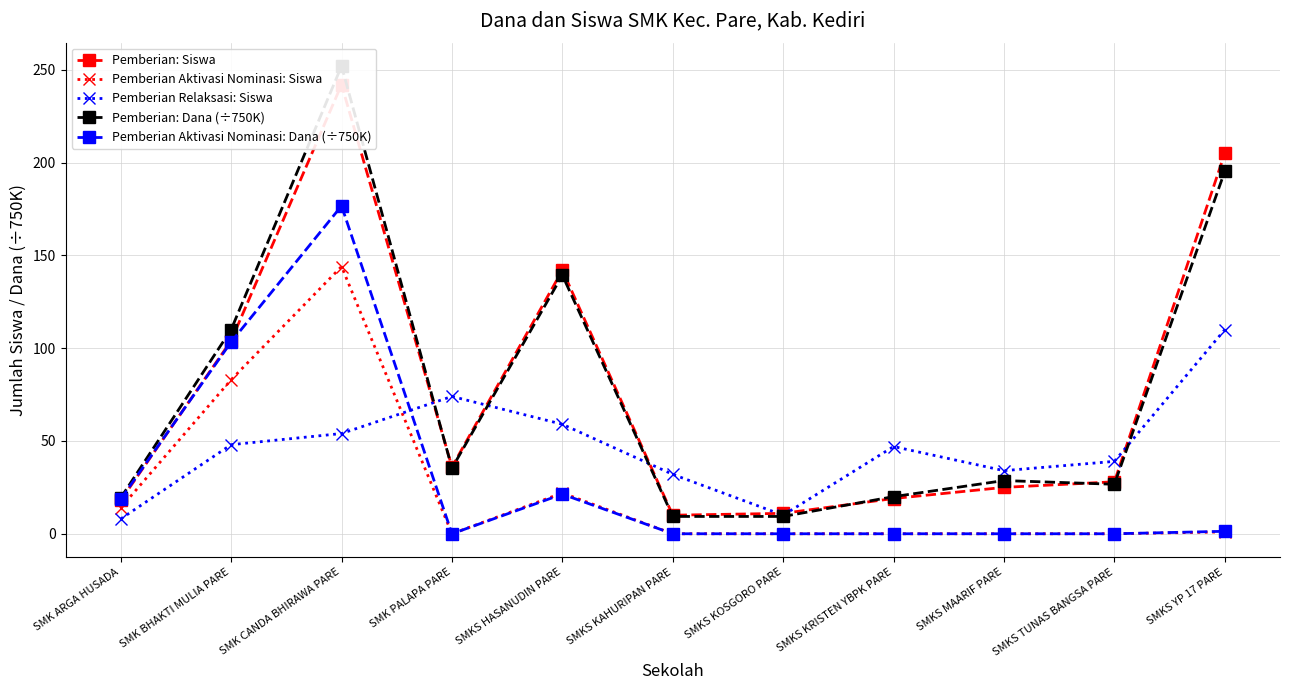

What is the lowest value of the Pemberian: Dana (÷750K) series?

9.3